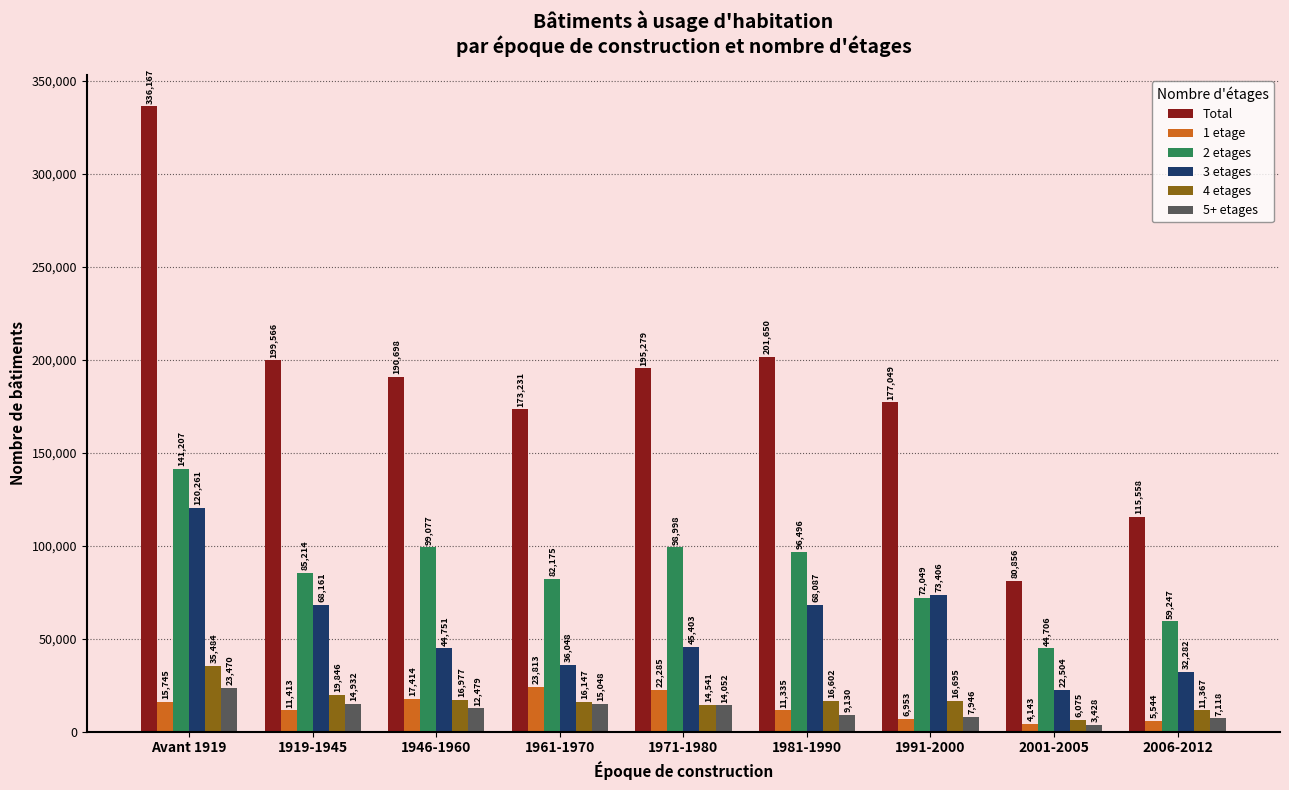

List the series in order of their peak value, lowest first.

5+ etages, 1 etage, 4 etages, 3 etages, 2 etages, Total